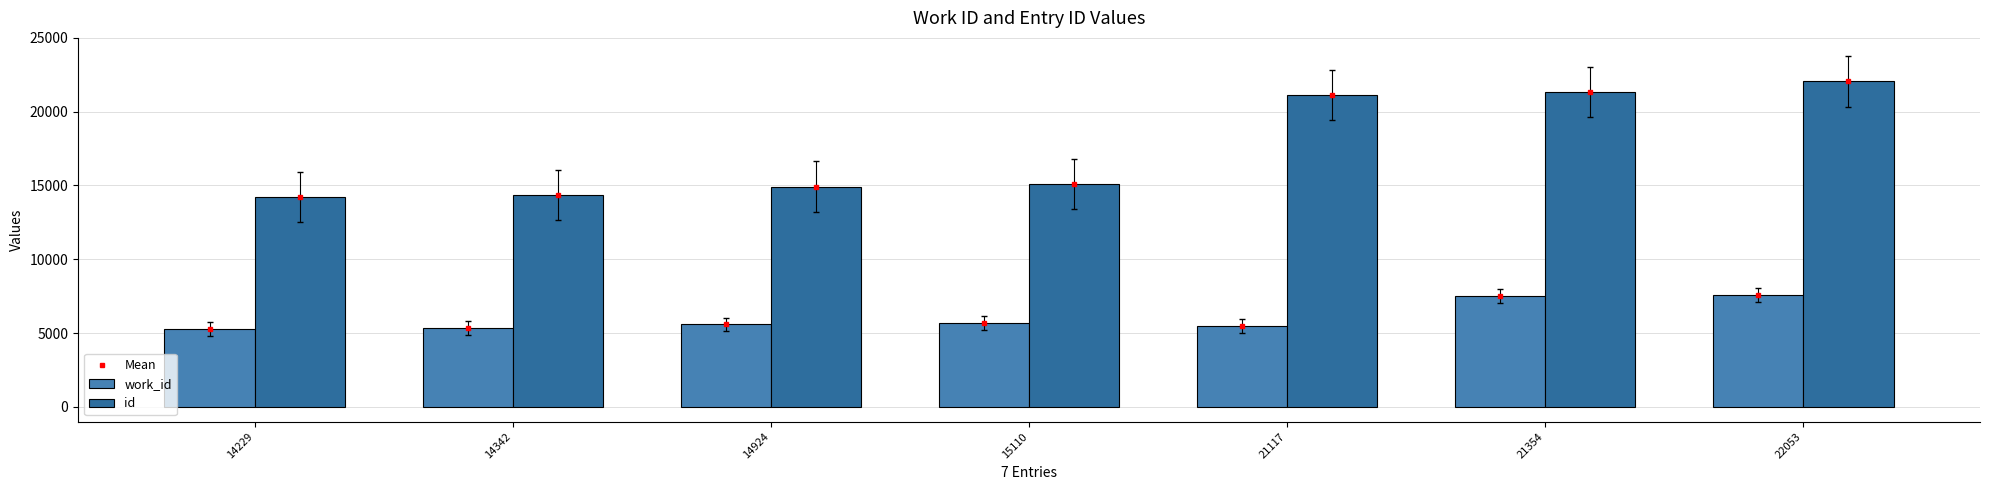

What is the spread (max minus min) of values at 15110?

9453